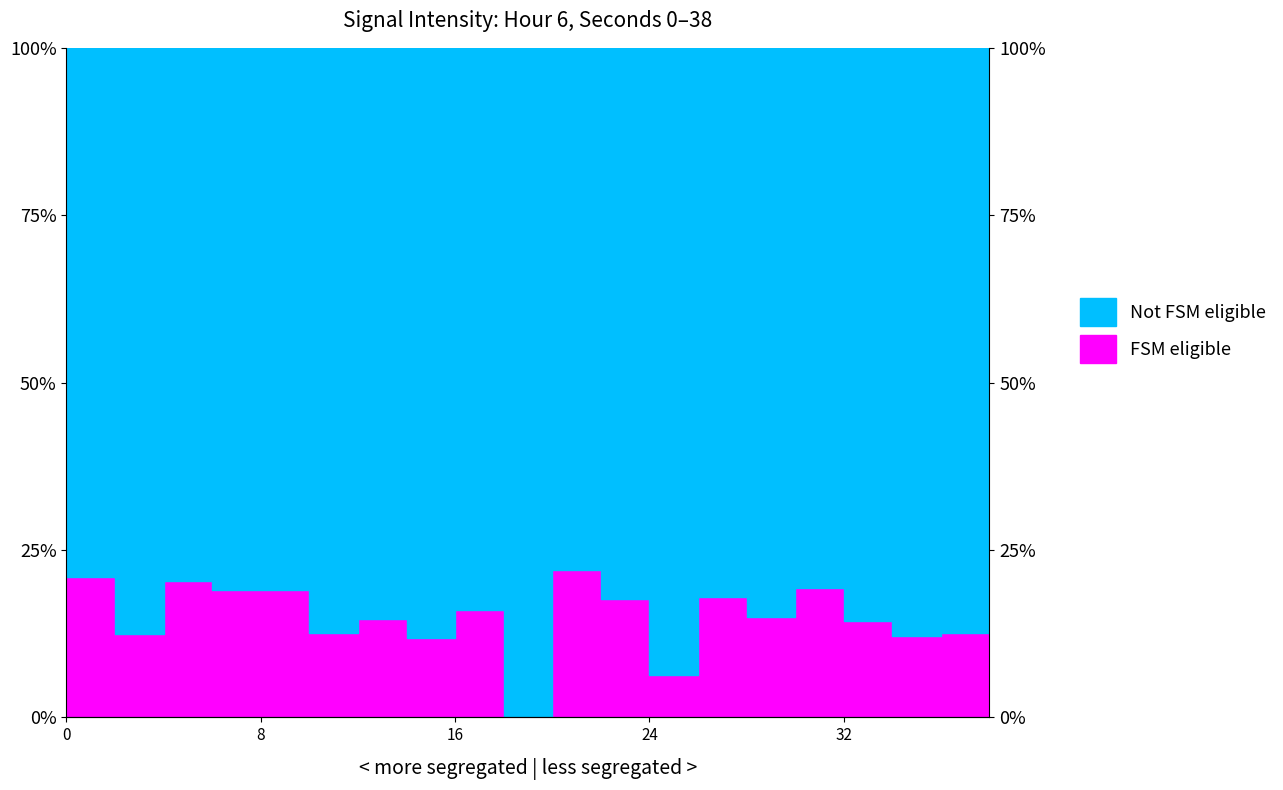

At which category does the data reach its first local valley?

4